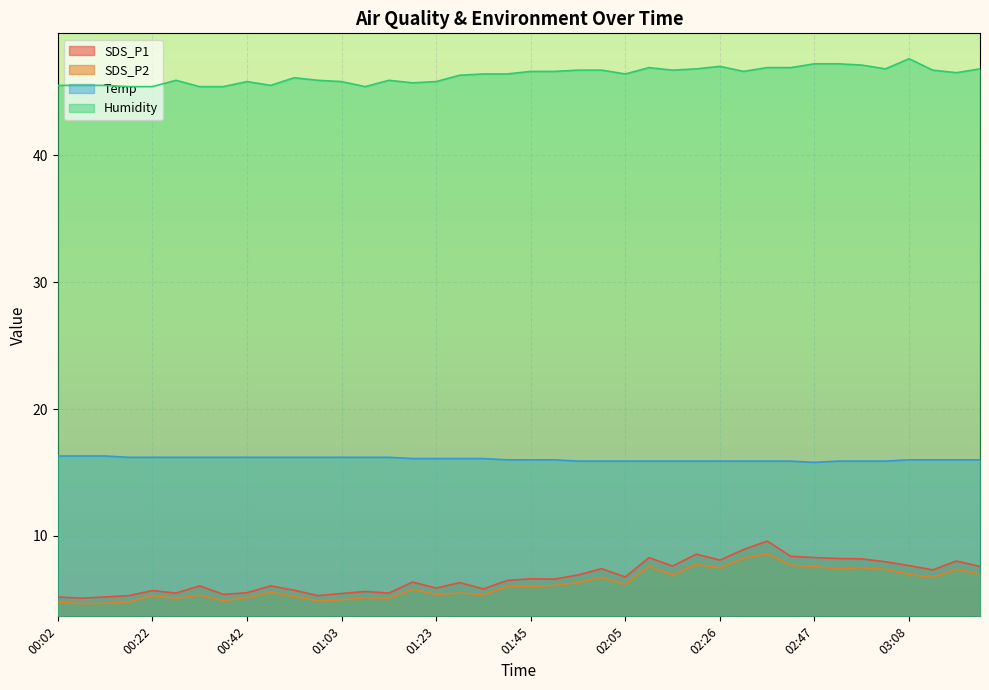

What is the greatest value displayed?

47.6